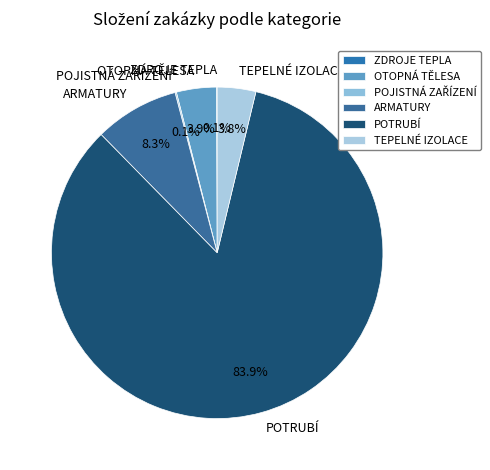

What is the majority slice?

POTRUBÍ